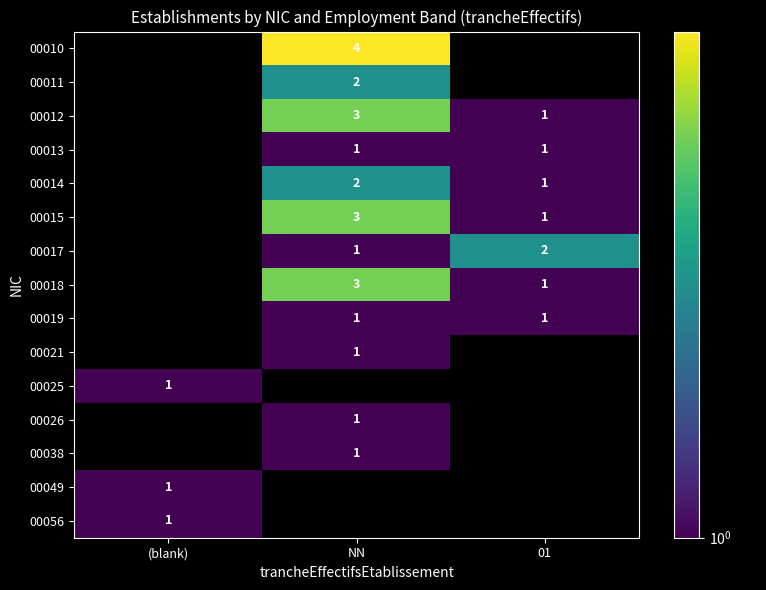

The value of 00013 at NN is 1. True or false?

True